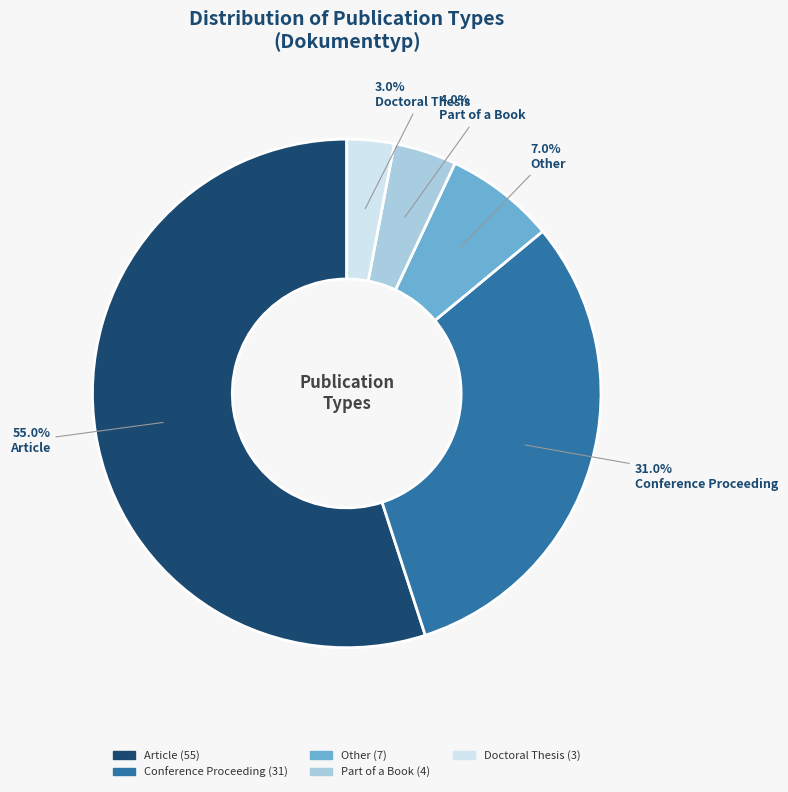

Is Article the majority of the pie?

Yes